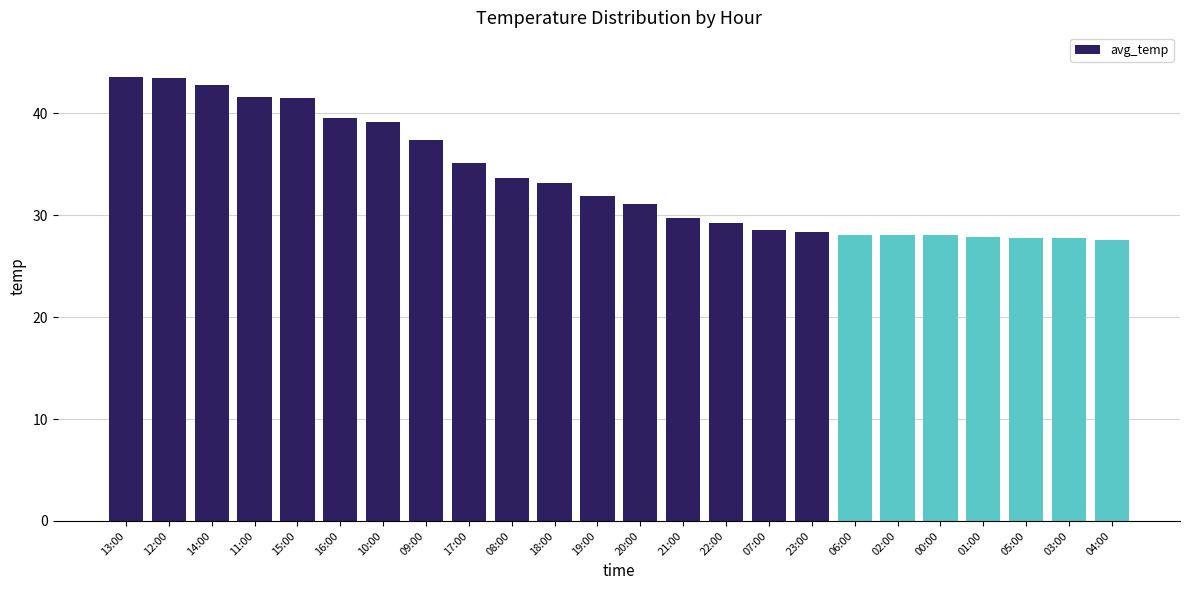

What position from the right is 08:00?

15